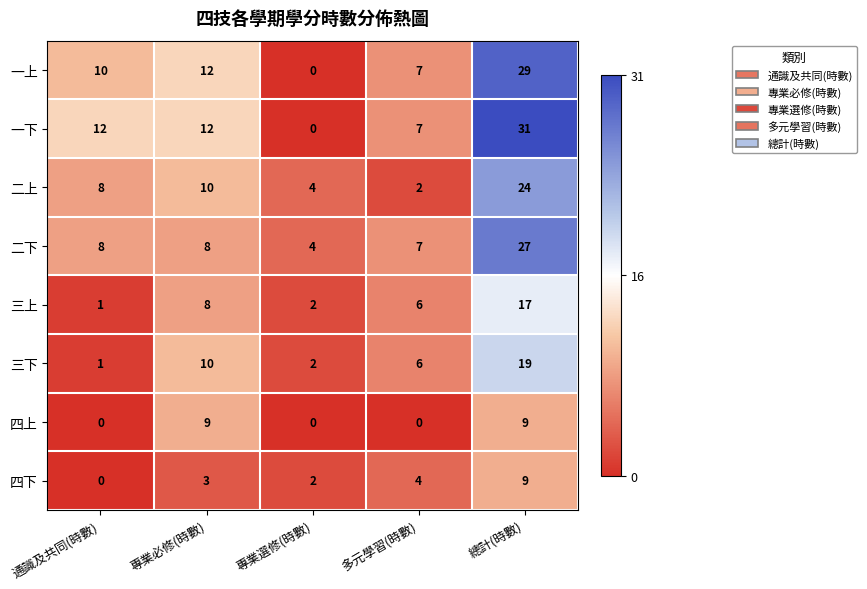

At which category is the sum across all series the highest?

總計(時數)